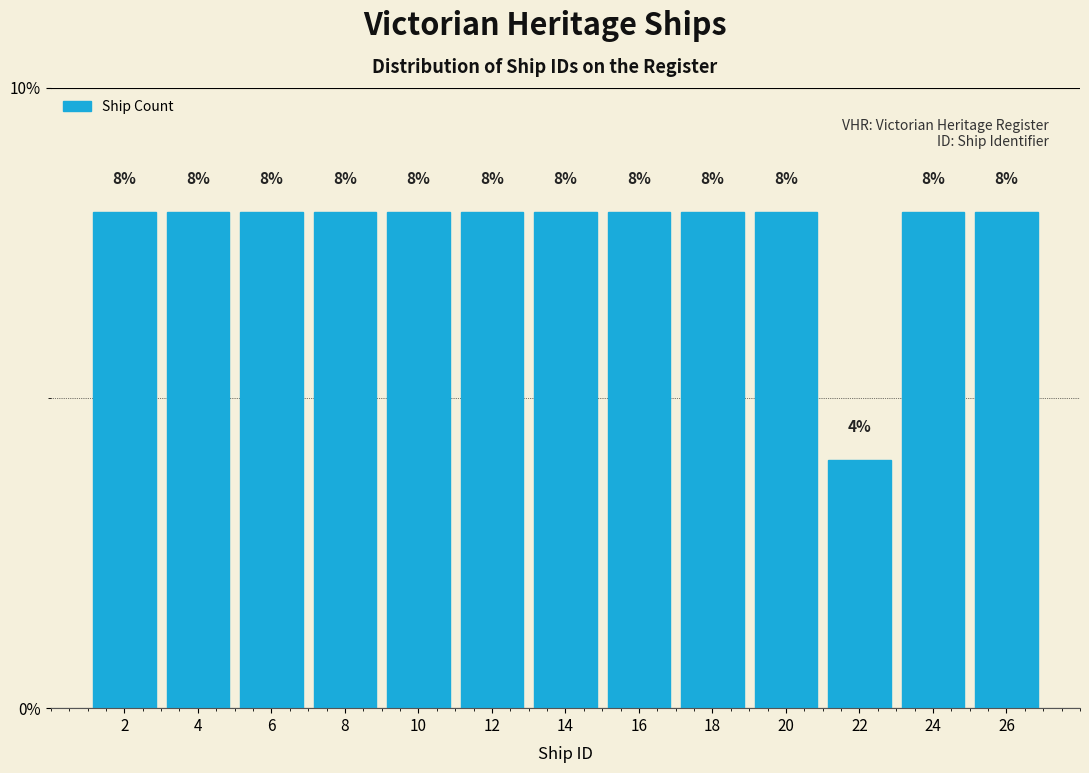

How tall is the bar that spans 17 to 19 on the x-axis?

8